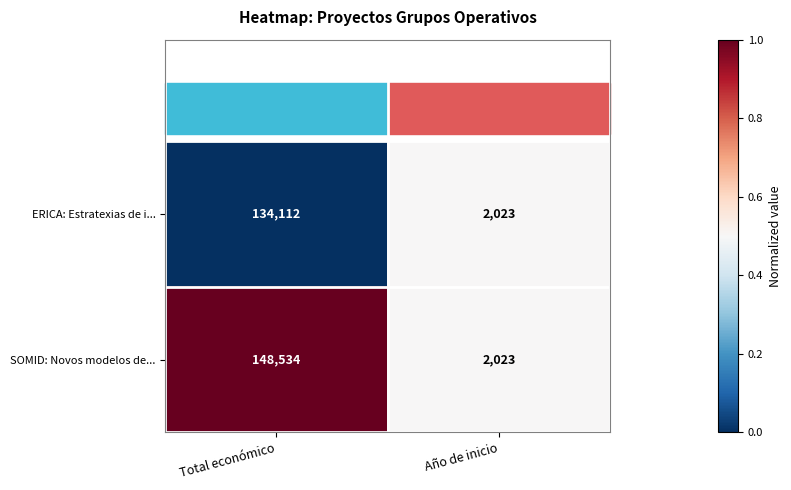

Which label corresponds to the smallest value in the chart?

Año de inicio